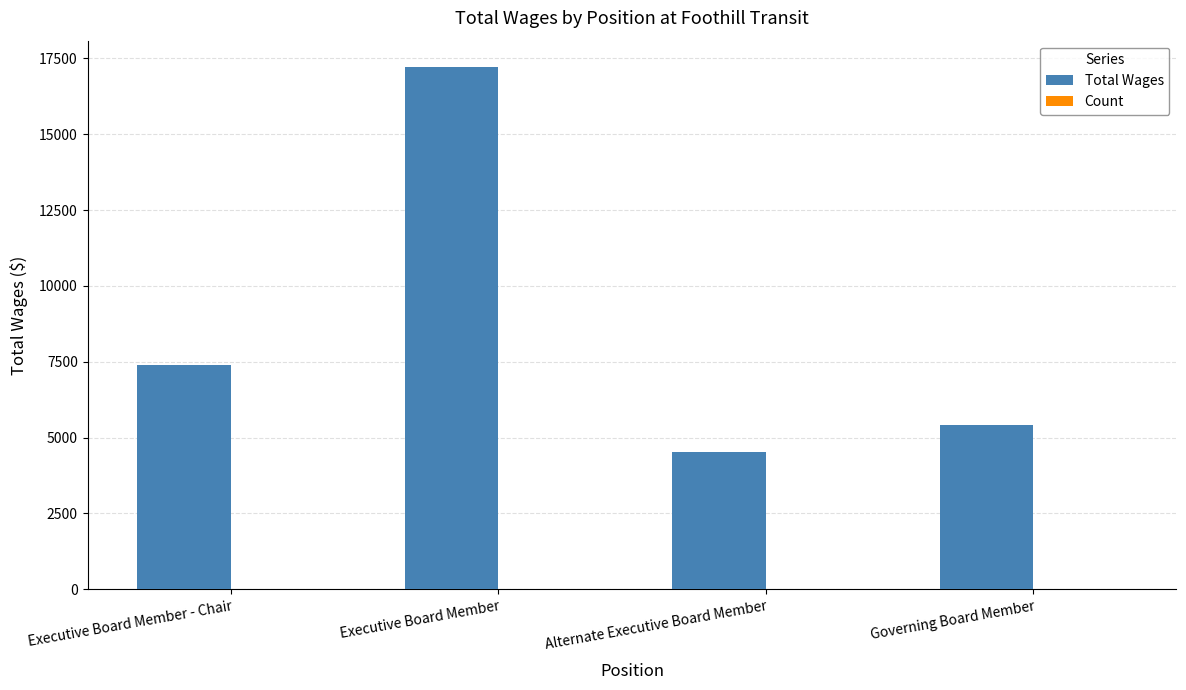

At which category is the sum across all series the highest?

Executive Board Member